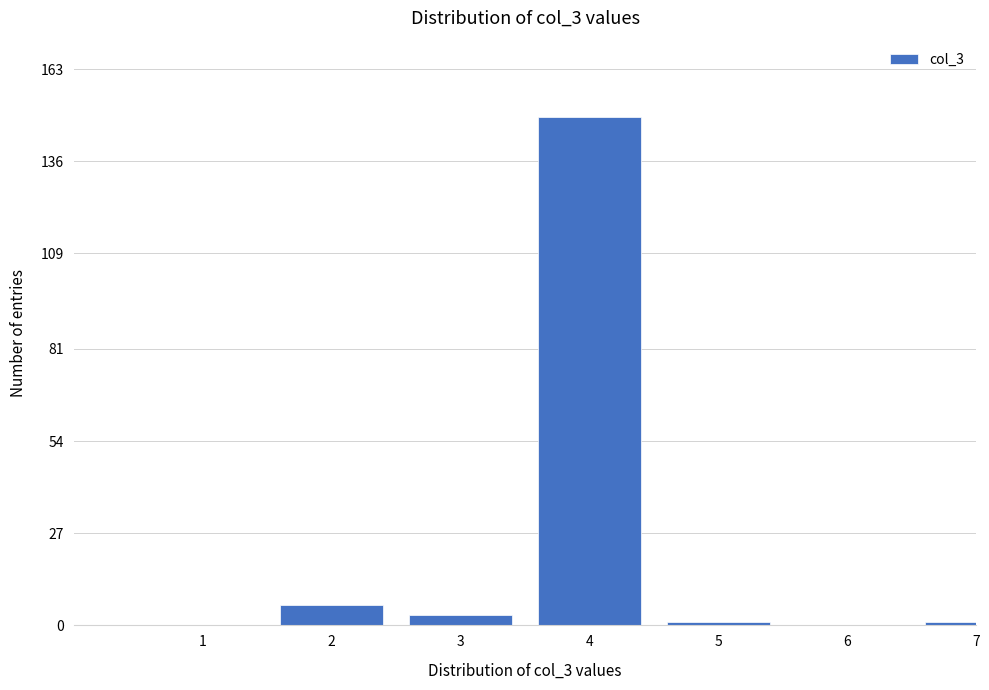

What is the sum of all values?

160